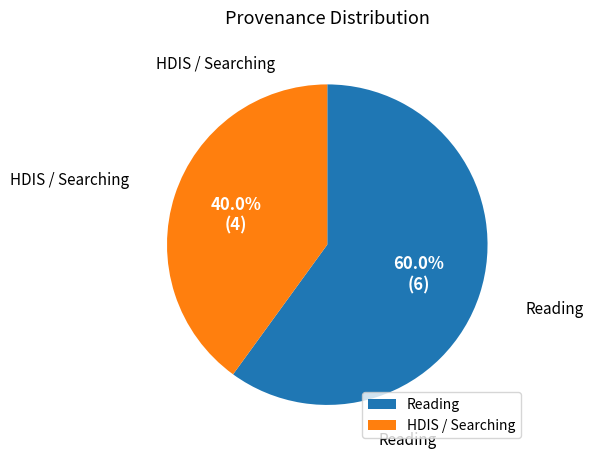

To the nearest percent, what is the average slice percentage?

50%